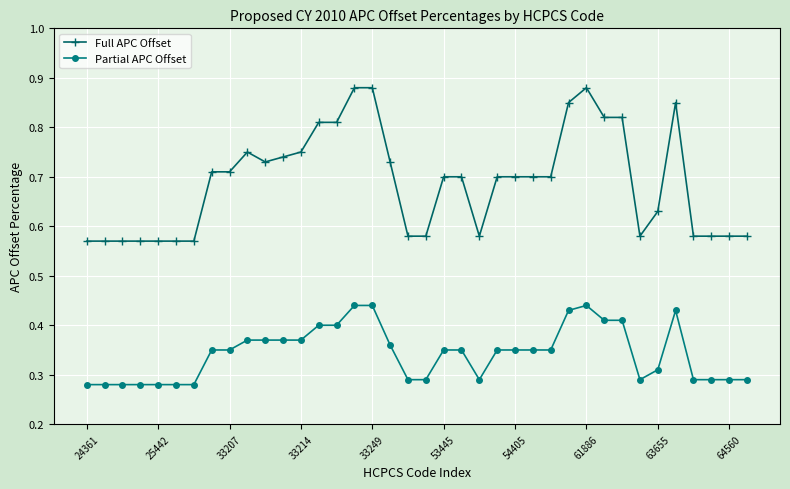

Which series has the largest range (max minus min)?

Full APC Offset